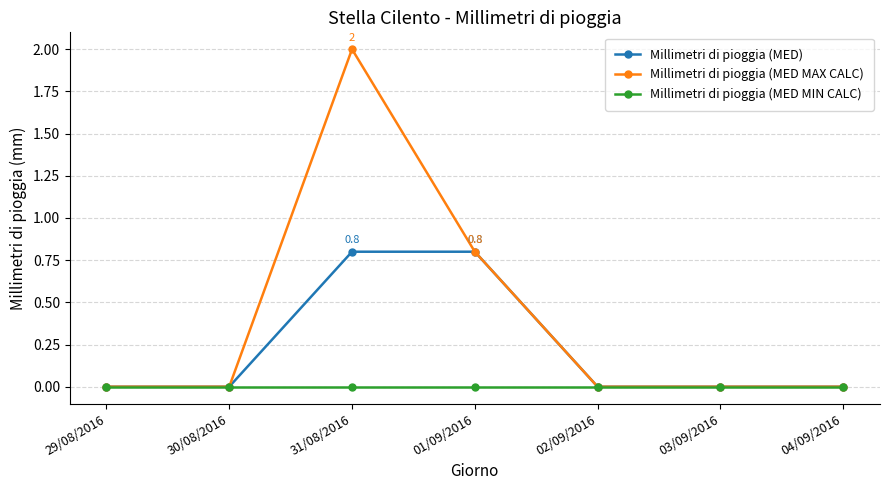

What is the label of the 4th point from the left?

01/09/2016